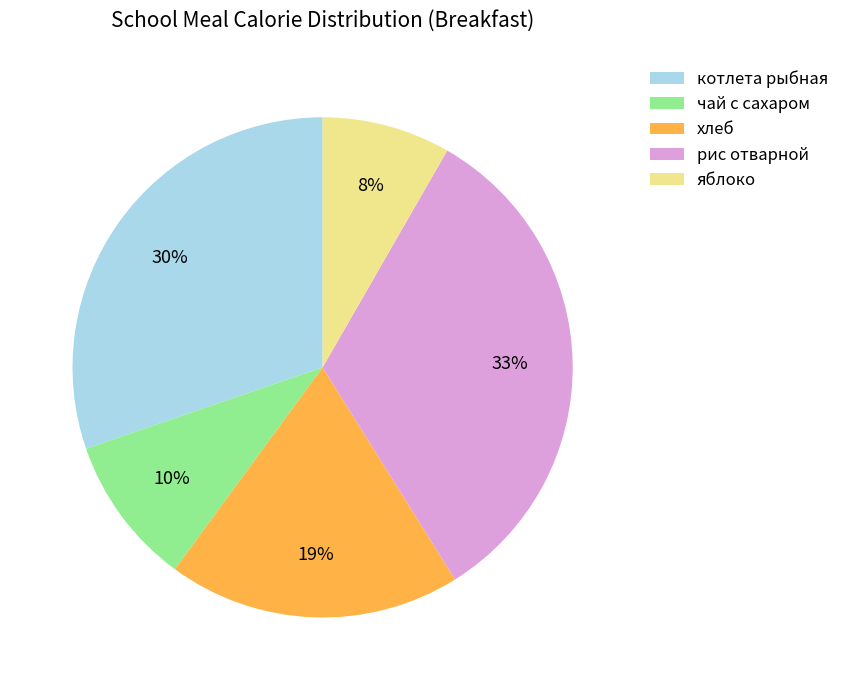

How many segments does this pie chart have?

5